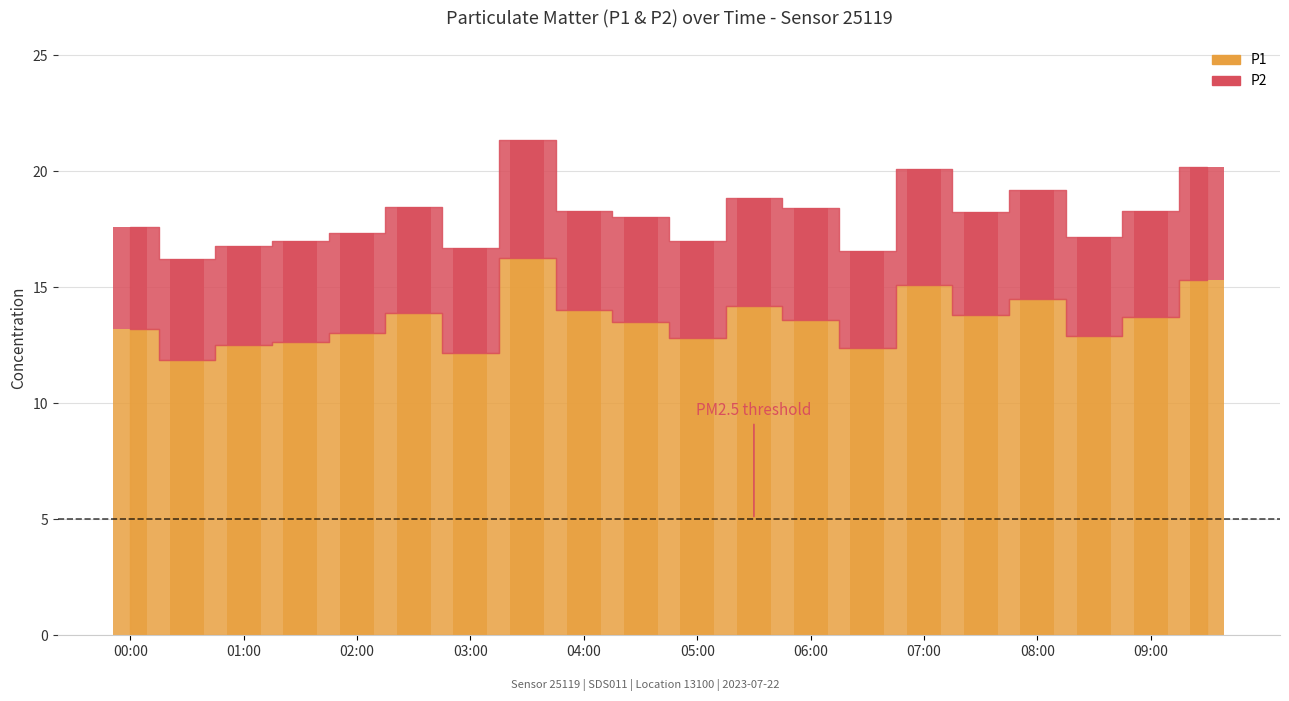

Reading left to right, list all the values displayed in this chart.

P1: 00:00=13.2	00:30=11.9	01:00=12.5	01:30=12.6	02:00=13.1	02:30=13.9	03:00=12.2	03:30=16.2	04:00=14.0	04:30=13.5	05:00=12.8	05:30=14.2	06:00=13.6	06:30=12.4	07:00=15.1	07:30=13.8	08:00=14.5	08:30=12.9	09:00=13.7	09:30=15.3
P2: 00:00=4.4	00:30=4.3	01:00=4.3	01:30=4.4	02:00=4.3	02:30=4.6	03:00=4.5	03:30=5.1	04:00=4.3	04:30=4.6	05:00=4.2	05:30=4.7	06:00=4.8	06:30=4.2	07:00=5.0	07:30=4.4	08:00=4.7	08:30=4.2	09:00=4.6	09:30=4.9